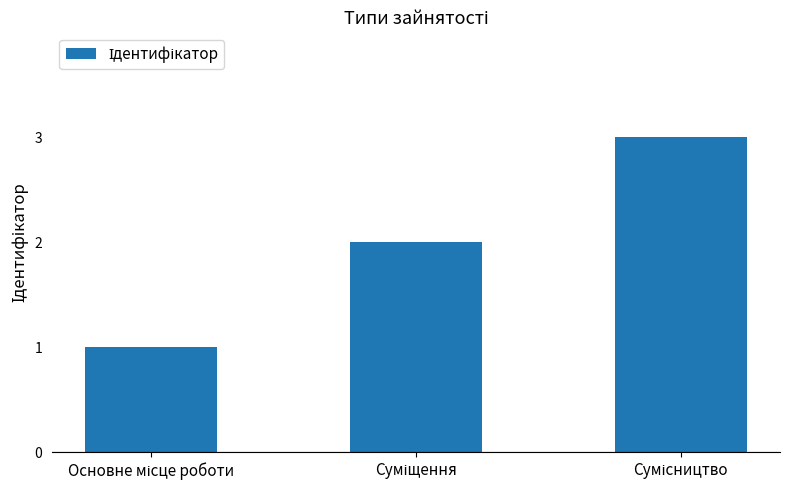

What is the greatest value displayed?

3